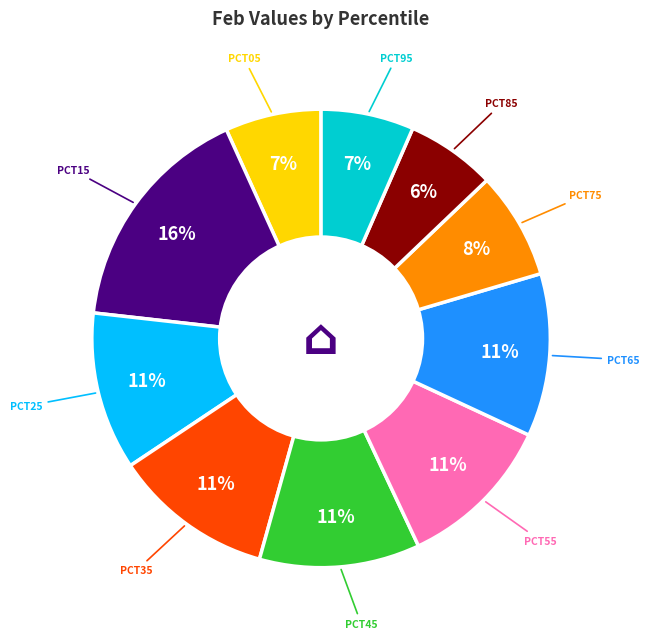

To the nearest percent, what is the average slice percentage?

10%